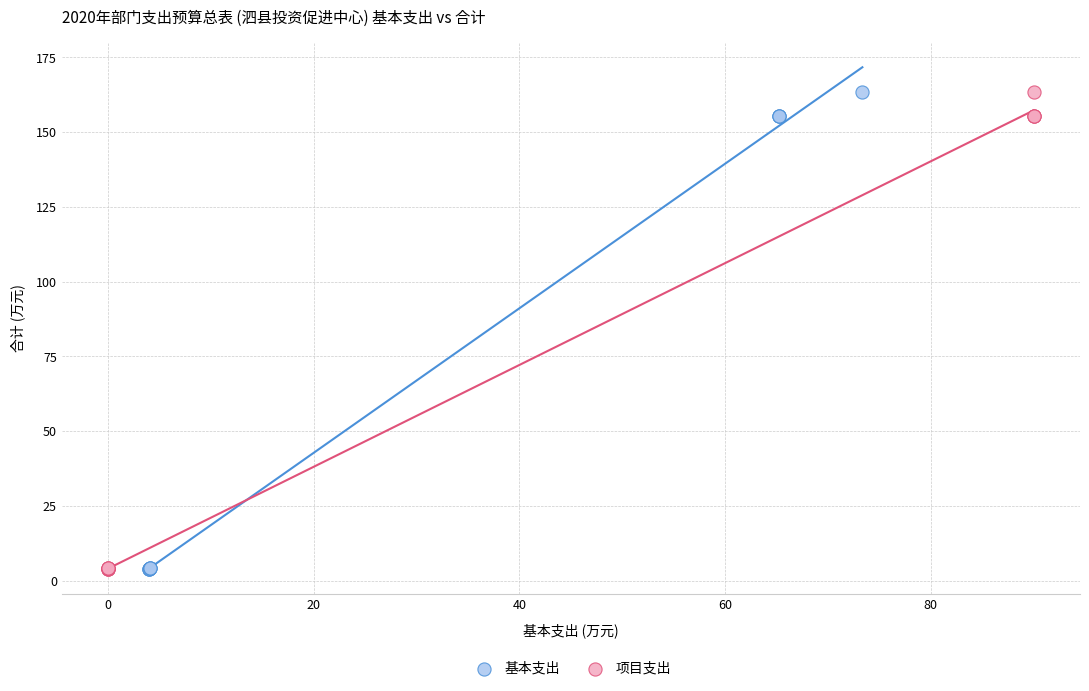

What are all the series names shown in the legend?

基本支出, 项目支出